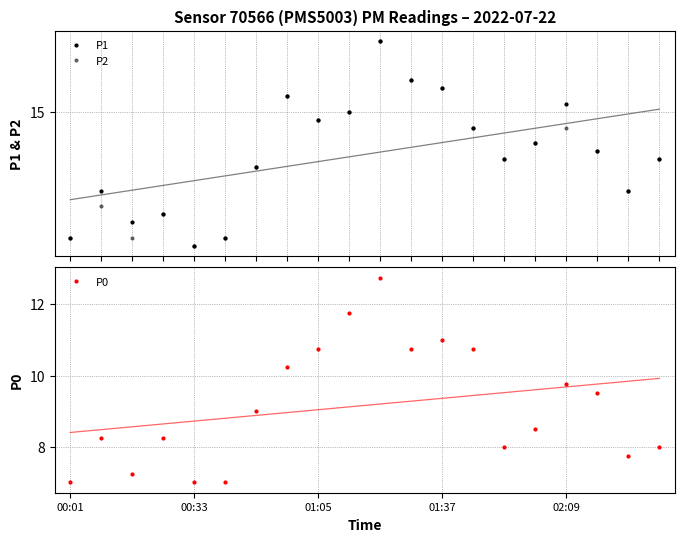

What is the sum of all P2 values?

271.2